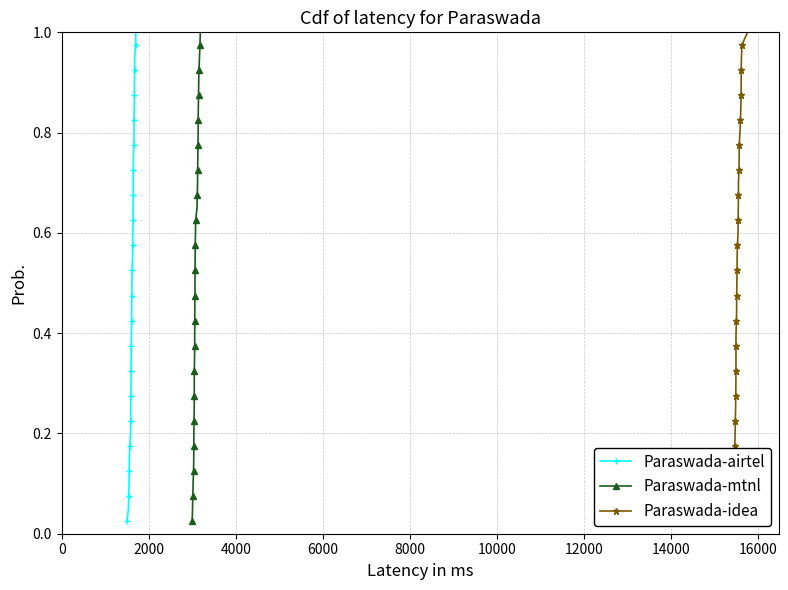

True or false: Paraswada-idea and Paraswada-mtnl intersect in this chart.

False